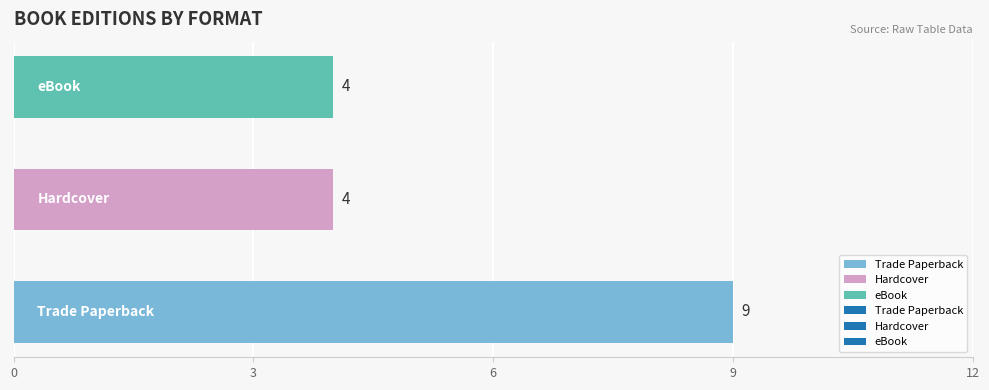

What is the difference between the maximum and second lowest values?

5